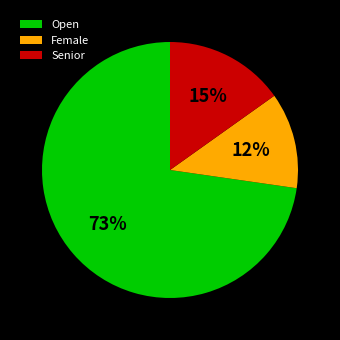

To the nearest percent, what is the average slice percentage?

33%